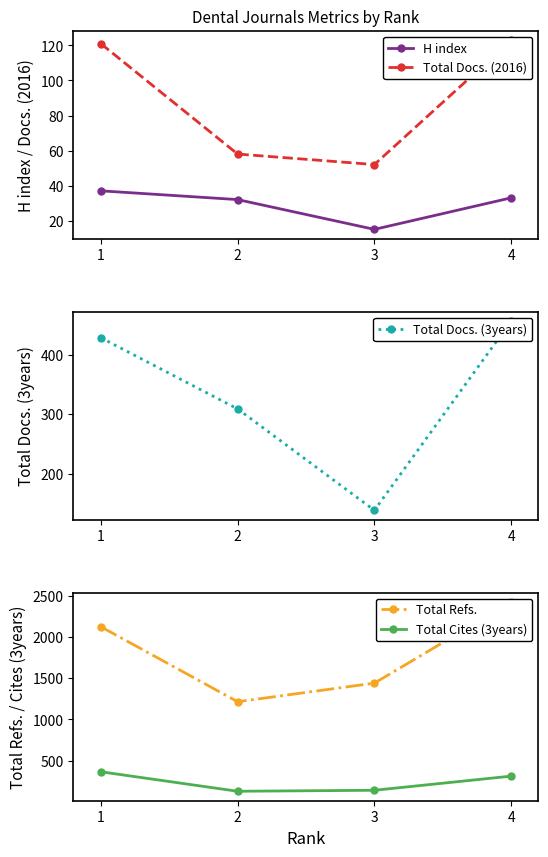

Reading left to right, what are all the values shown in this chart?

H index: 37	32	15	33
Total Docs. (2016): 121	58	52	123
Total Docs. (3years): 429	309	138	457
Total Refs.: 2127	1215	1441	2427
Total Cites (3years): 363	126	138	310